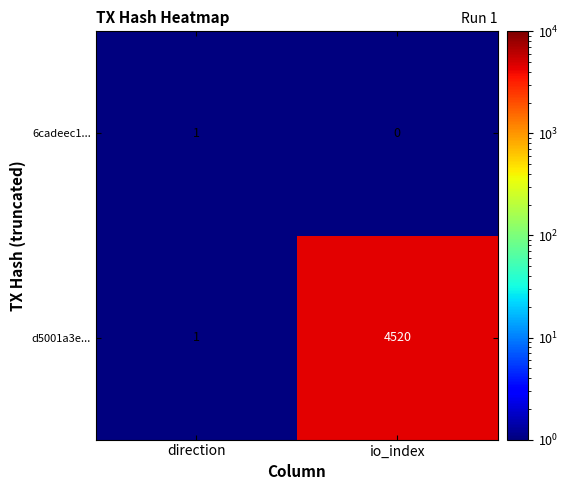

At which category is the sum across all series the highest?

io_index